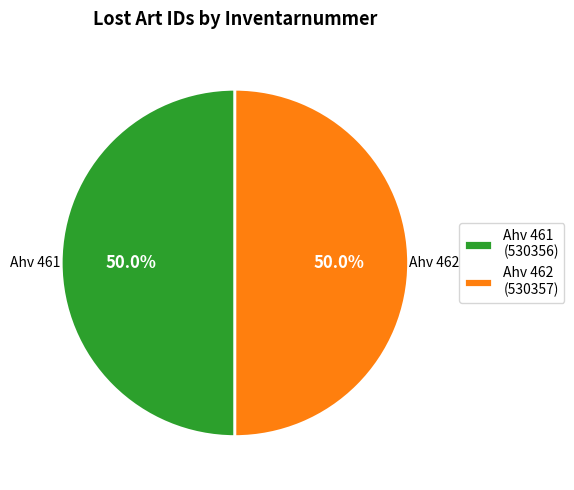

What is the ratio of the value at Ahv 462 (530357) to the value at Ahv 461 (530356)?

1.0